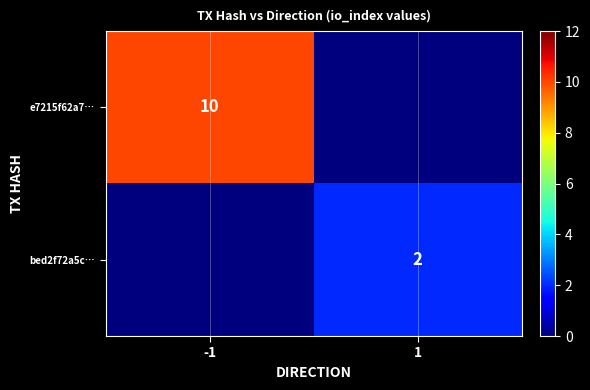

The bed2f72a5c… series shows 3 at 1. True or false?

False